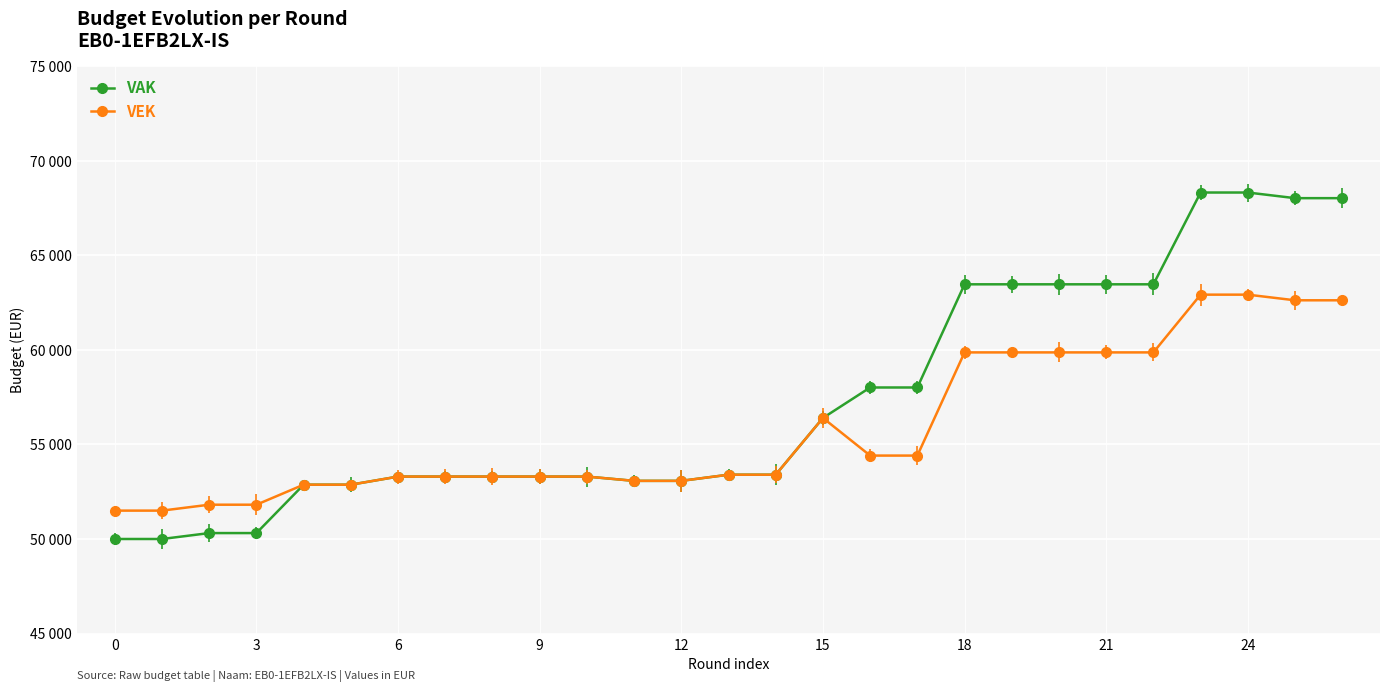

What are all the series names shown in the legend?

VAK, VEK